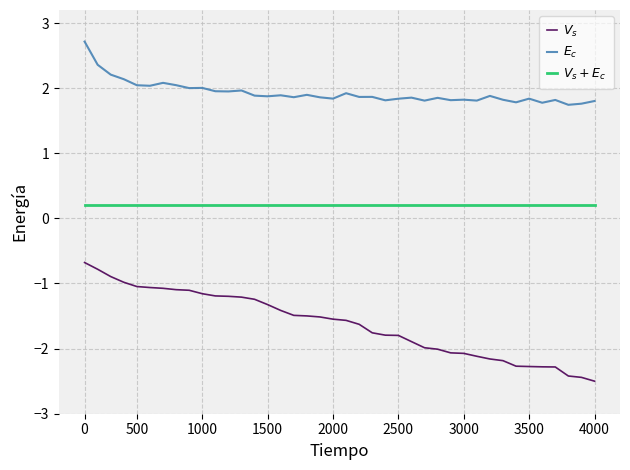

What is the greatest value displayed?

2.7